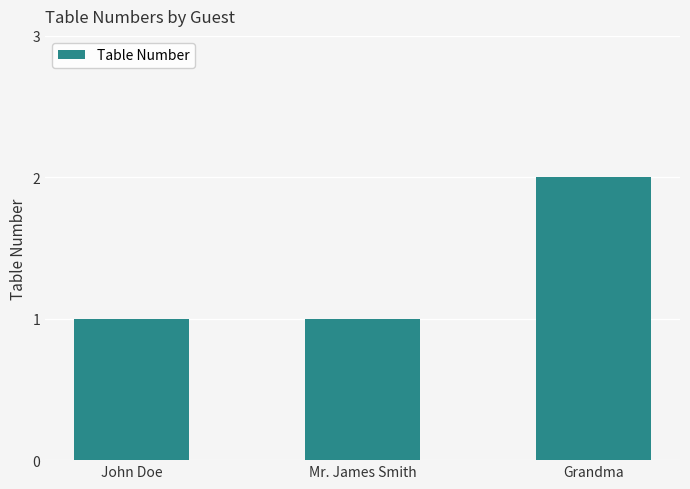

At which category does the chart reach its peak across all series?

Grandma